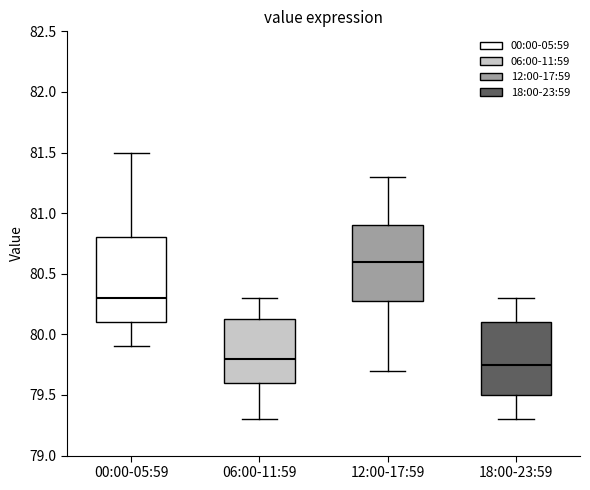

Reading left to right, read every box against the y-axis: the position of its median line, the range the box covers, and the ends of its whiskers. The values are not printed on the chart, so give them approximately, as read against the axis.

00:00-05:59: median 80.30, box 80.10 to 80.80, whiskers 79.90 to 81.50
06:00-11:59: median 79.80, box 79.60 to 80.15, whiskers 79.30 to 80.30
12:00-17:59: median 80.60, box 80.30 to 80.90, whiskers 79.70 to 81.30
18:00-23:59: median 79.75, box 79.50 to 80.10, whiskers 79.30 to 80.30